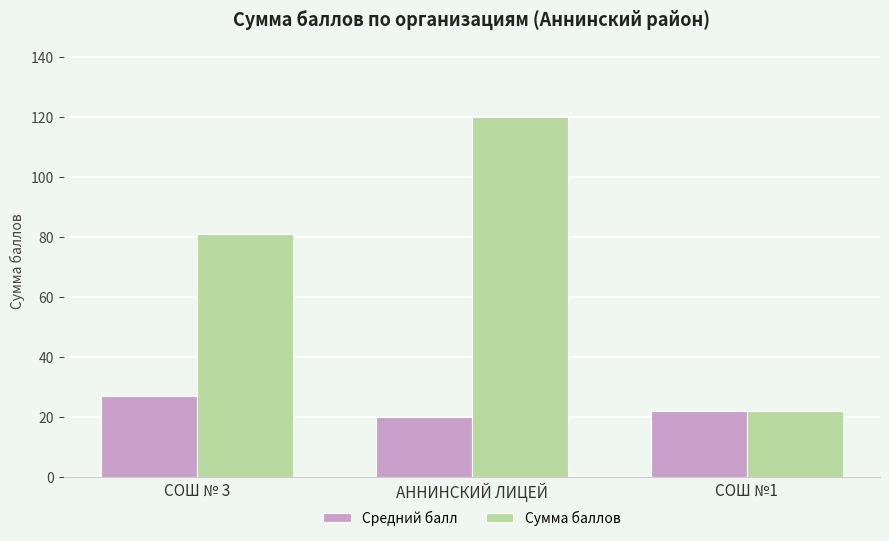

Count the number of data series in this chart.

2